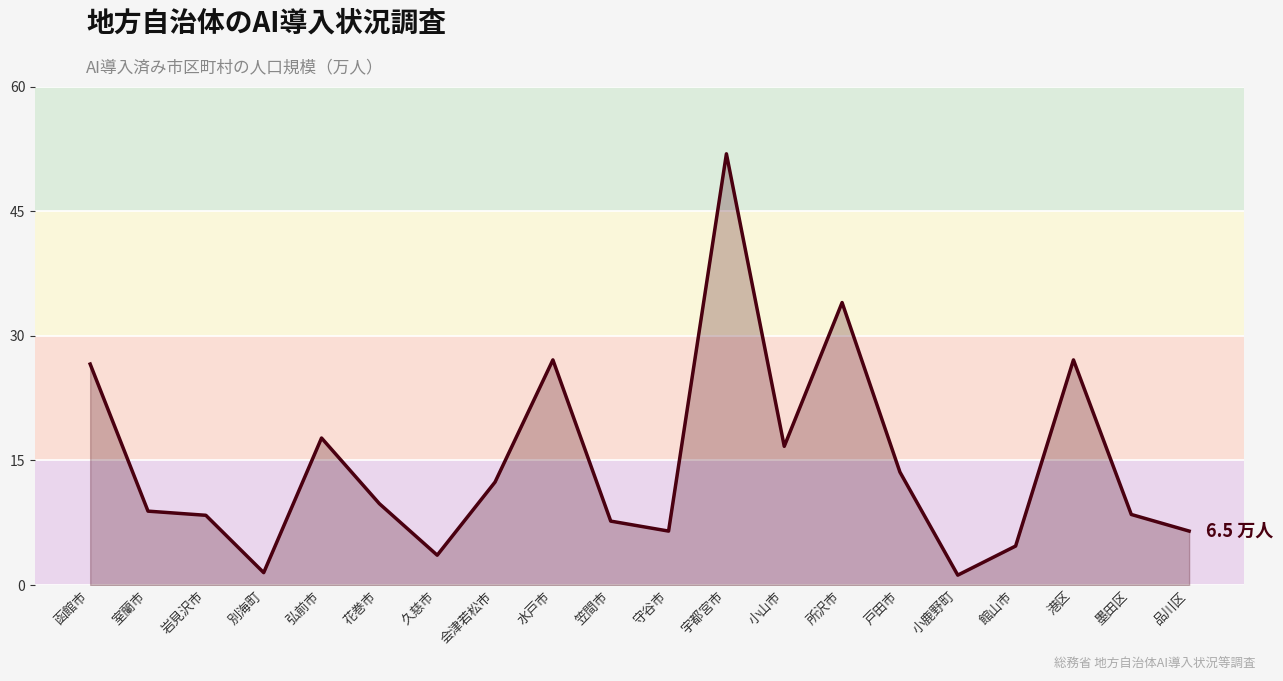

How many lines are shown in the chart?

1